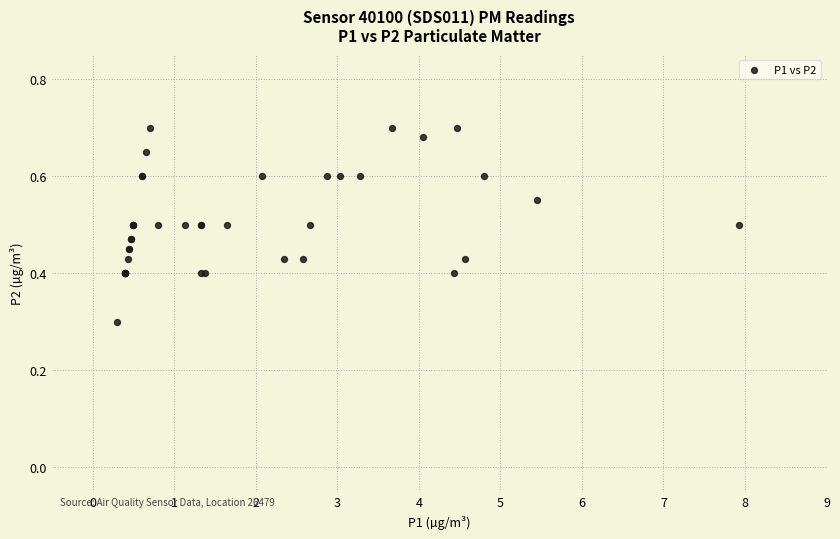

What Y value in the scatter plot is closest to 0?

0.3